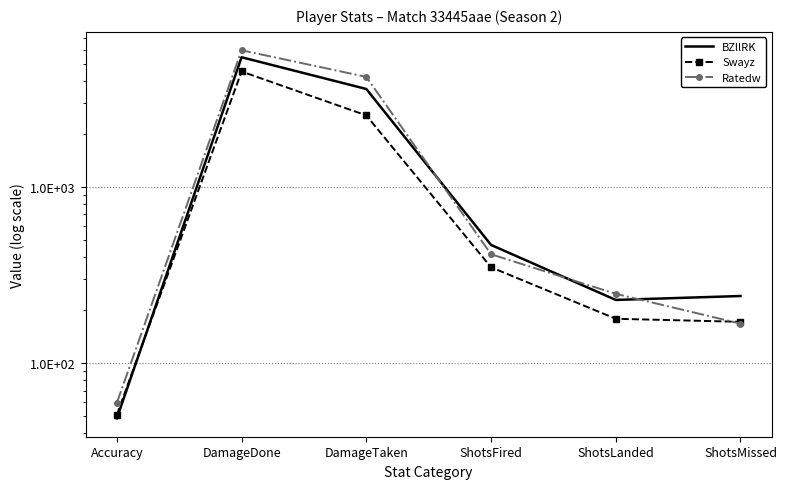

True or false: Ratedw has a value of 5987.0 at DamageDone.

True